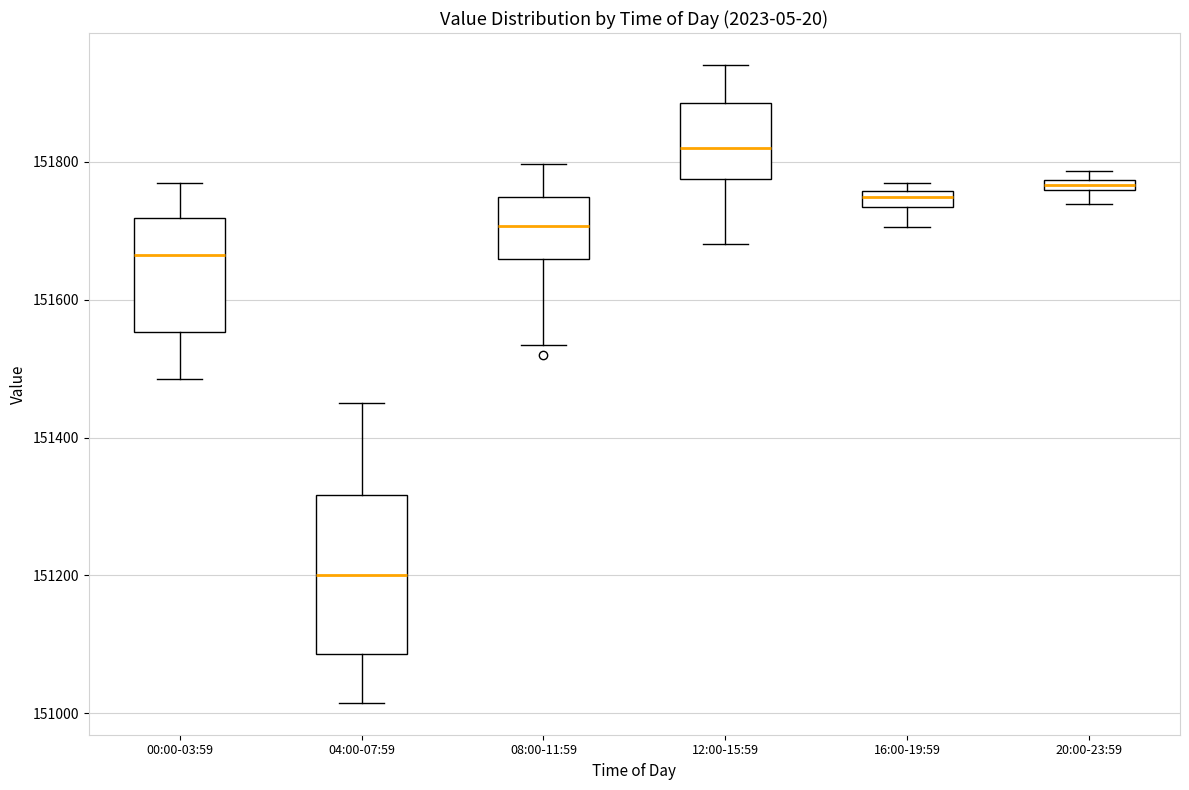

Comparing the boxes themselves (not the whiskers), which one is the tallest?

04:00-07:59